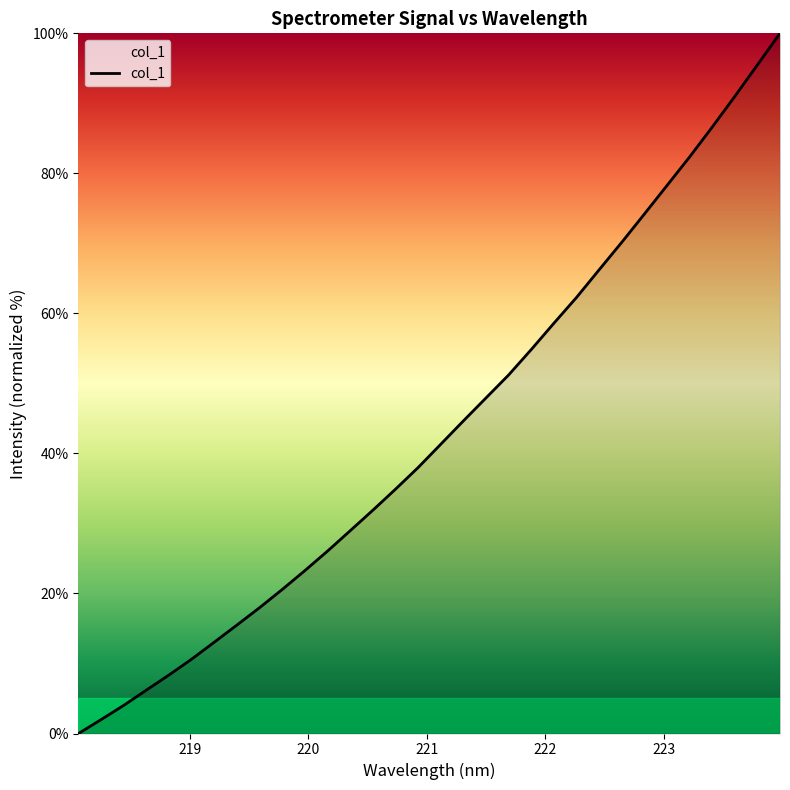

What is the difference between the second highest and second lowest values?

93.5